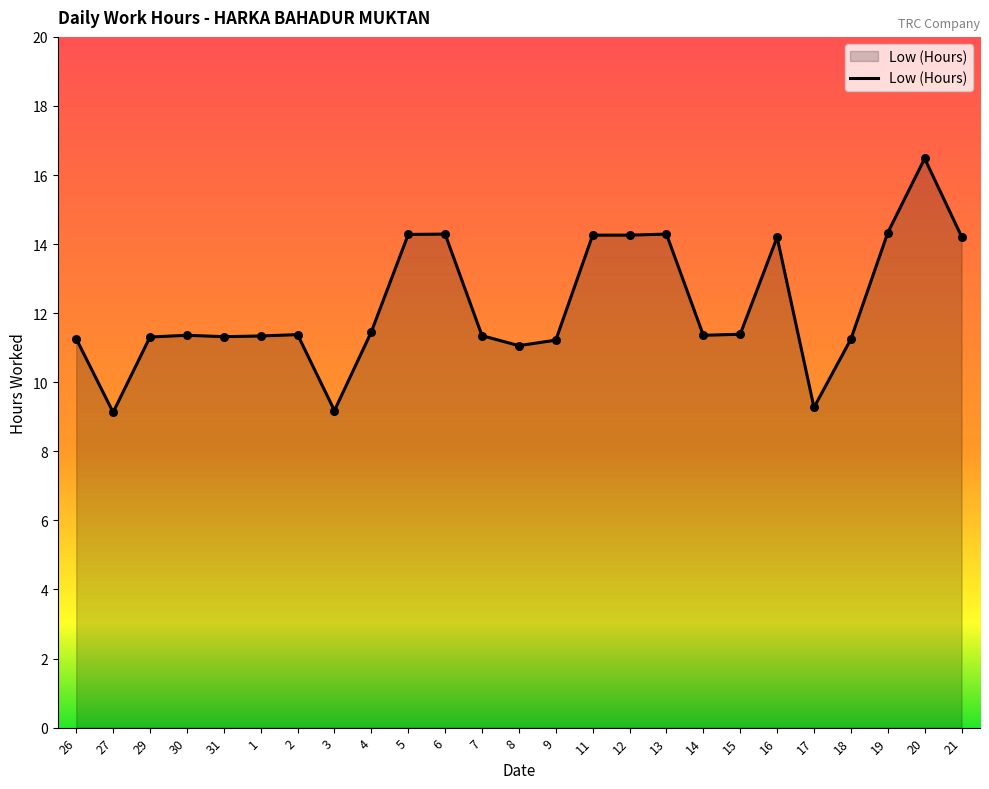

What is the ratio of the value at 21 to the value at 31?

1.3